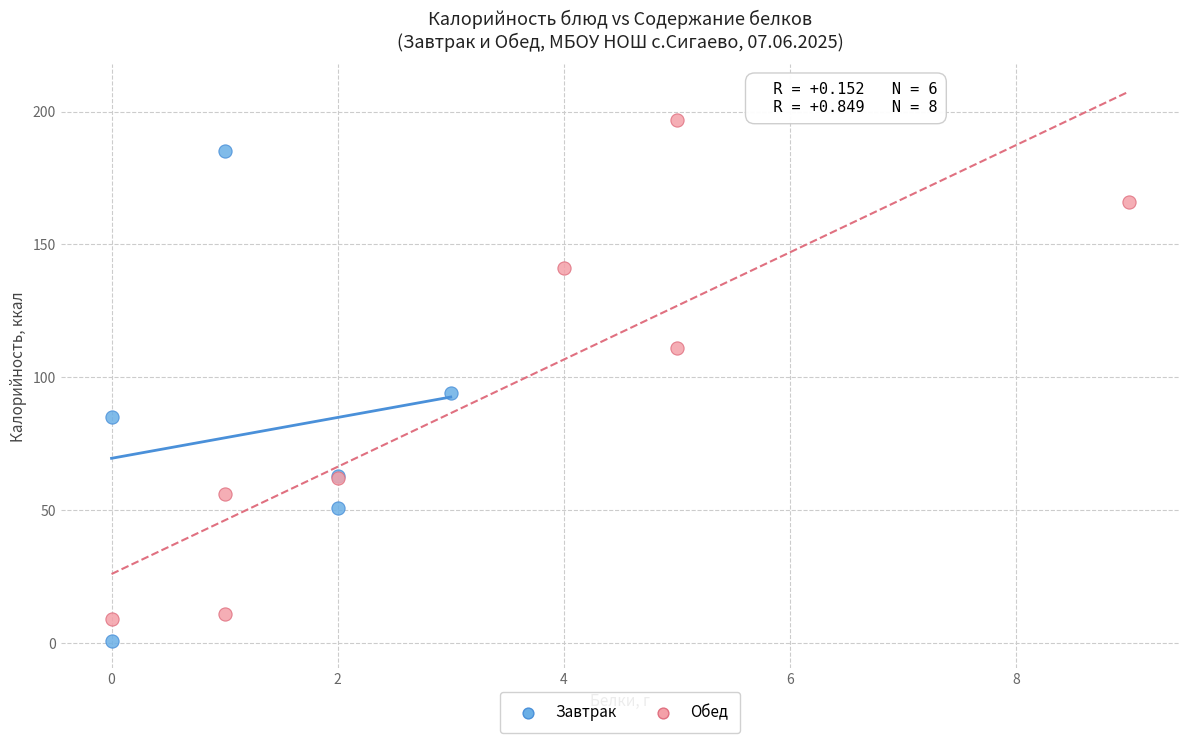

Which series contains the highest Y value?

Обед